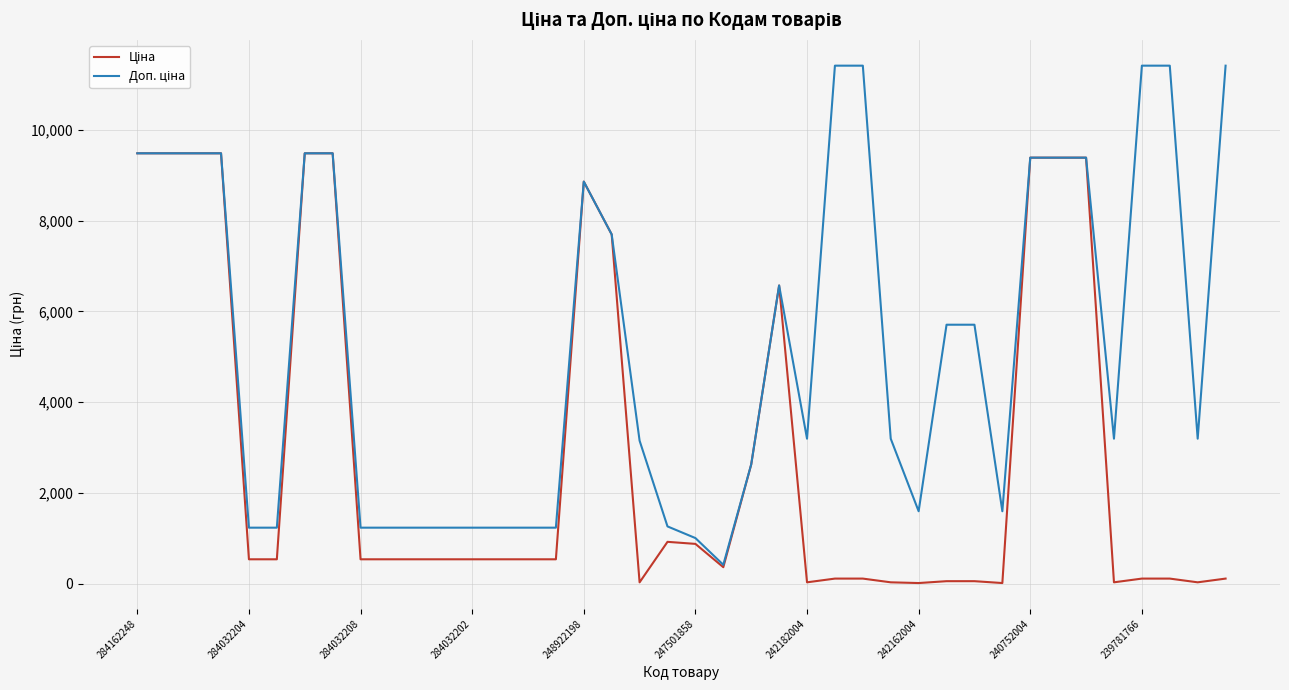

What is the greatest value displayed?

11410.0